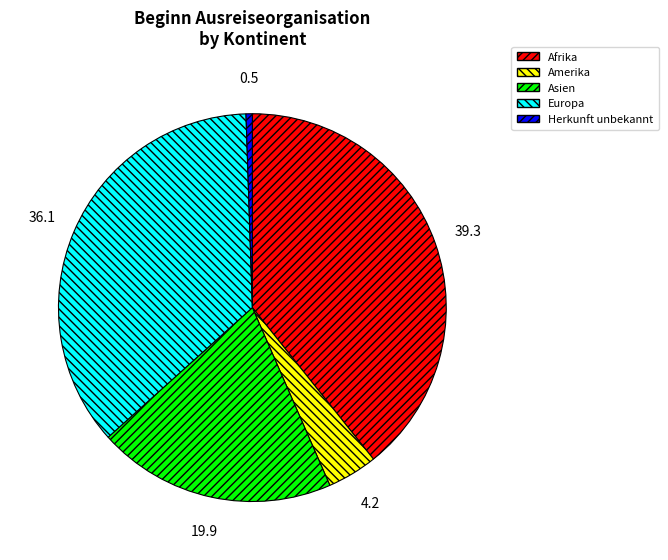

Which category has the biggest portion of the pie?

Afrika